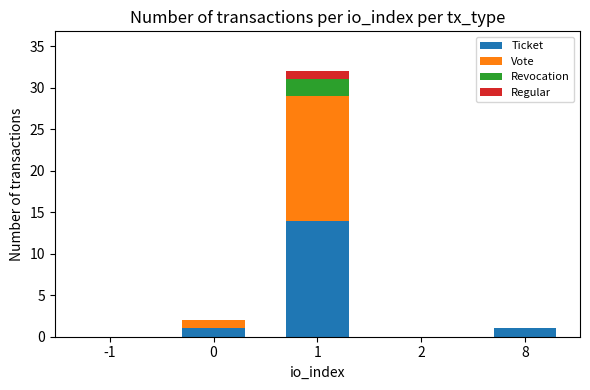

Are the bars grouped side by side (vs. stacked)?

No